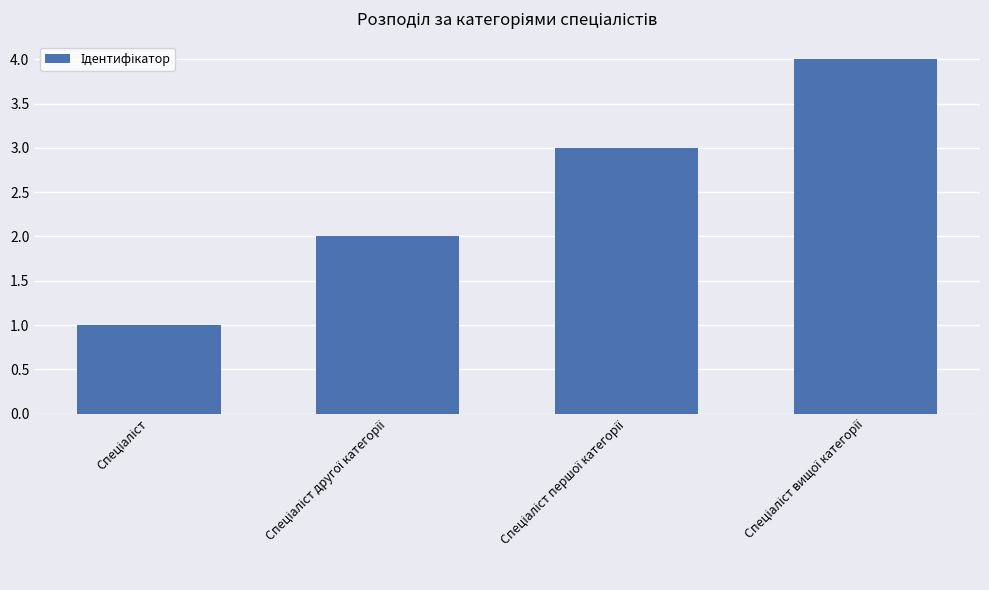

What is the greatest value displayed?

4